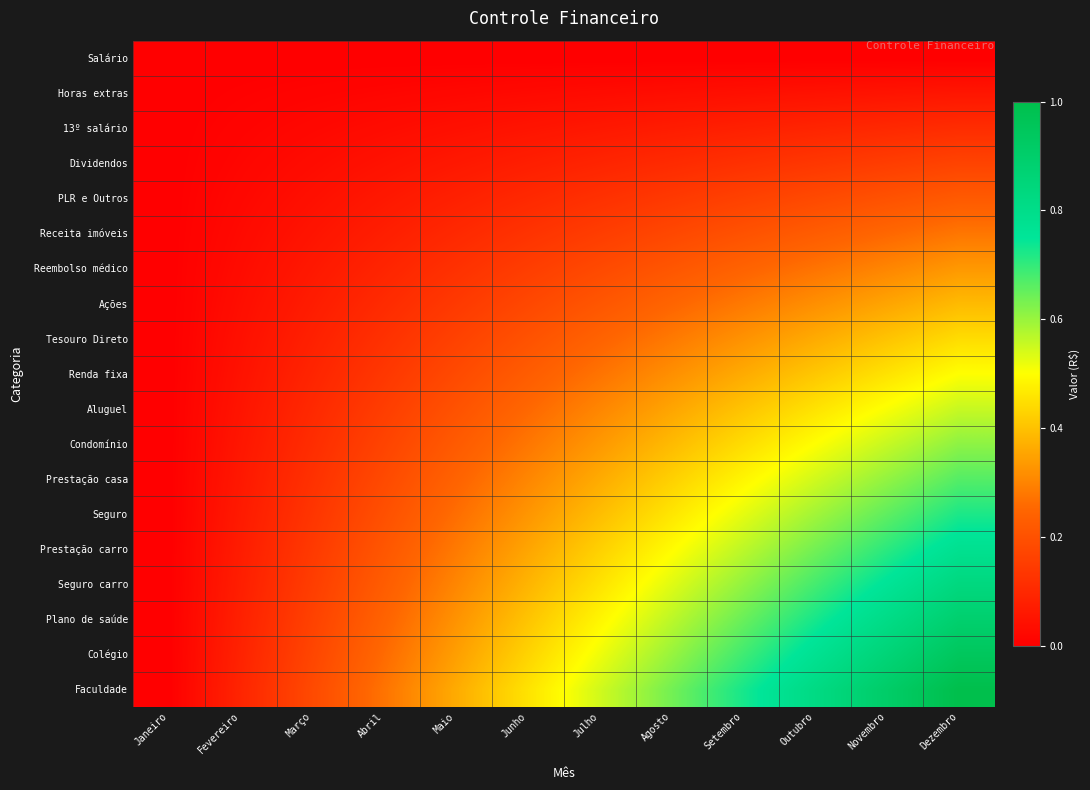

What is the difference between the highest and lowest values at Dezembro?

1.0